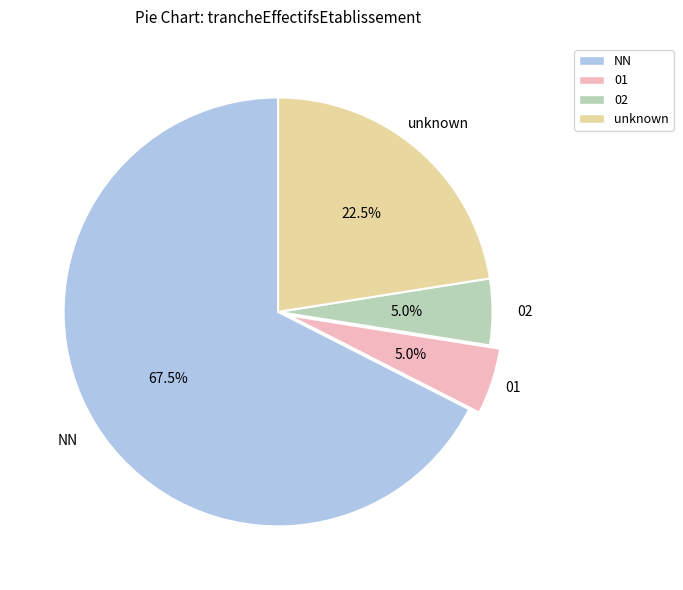

Is there a majority slice in this chart?

Yes